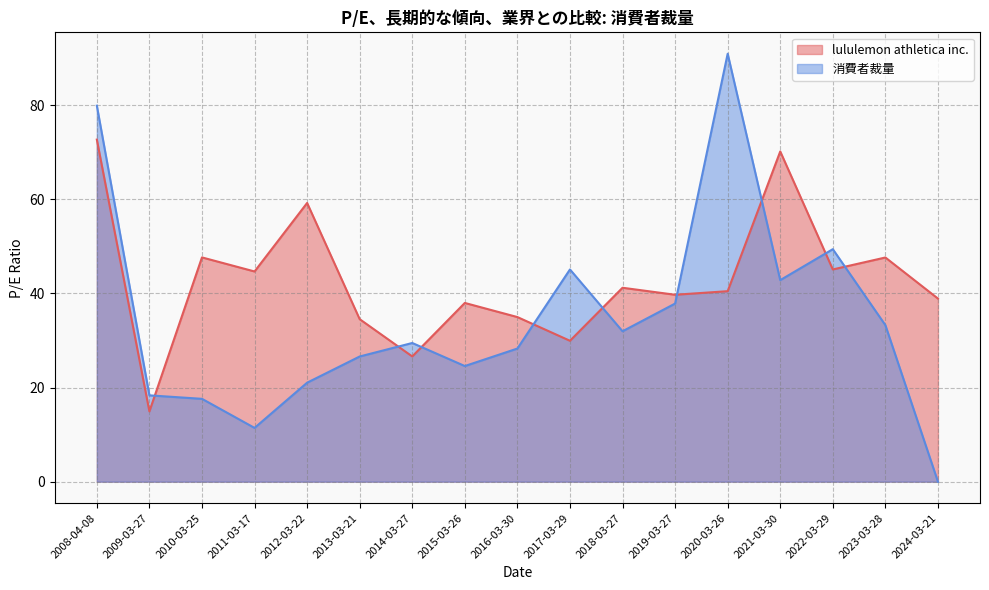

What are all the series names shown in the legend?

lululemon athletica inc., 消費者裁量